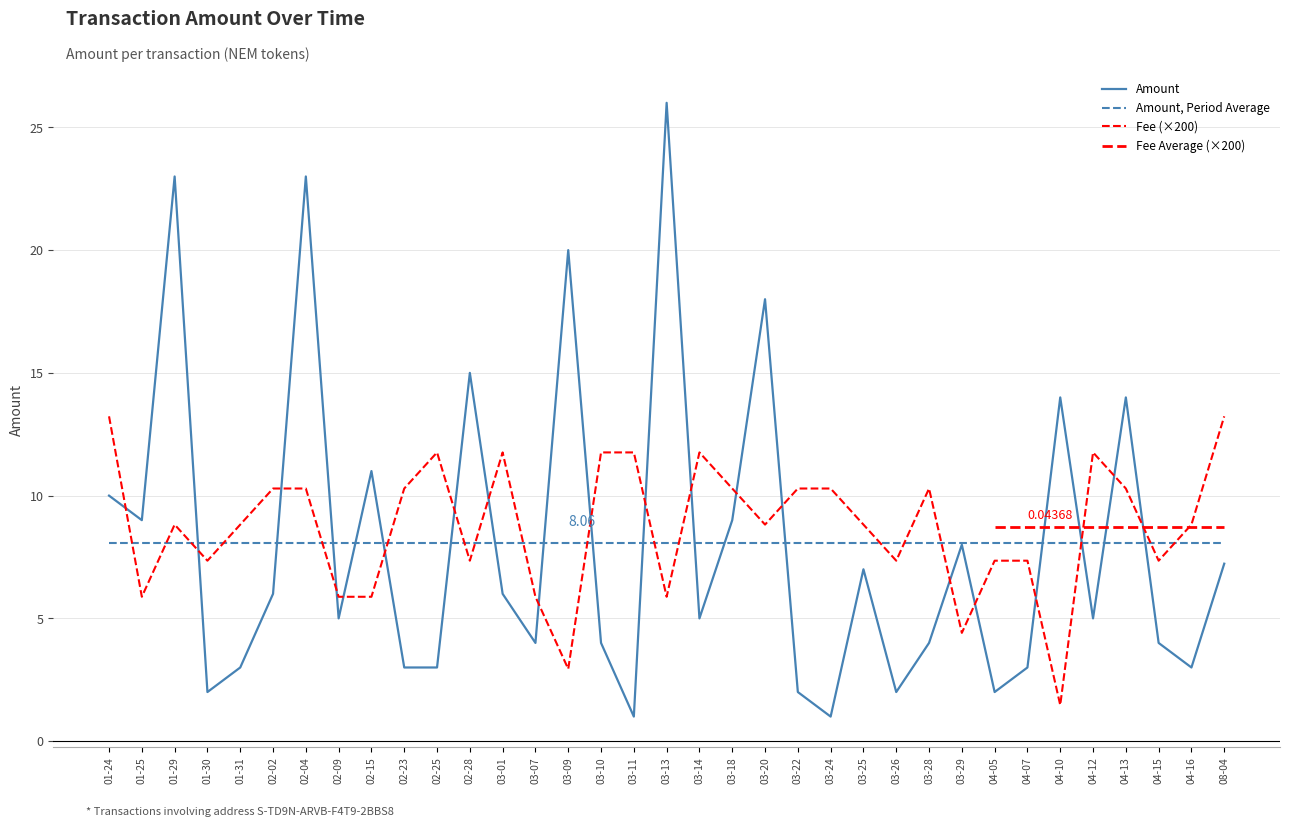

Which series changed the most between 02-04 and 03-09?

Fee (×200)